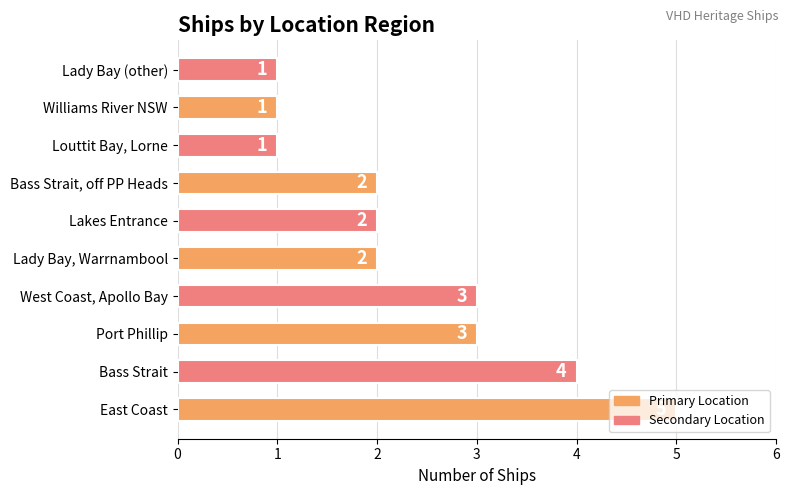

Does the chart contain stacked bars?

No